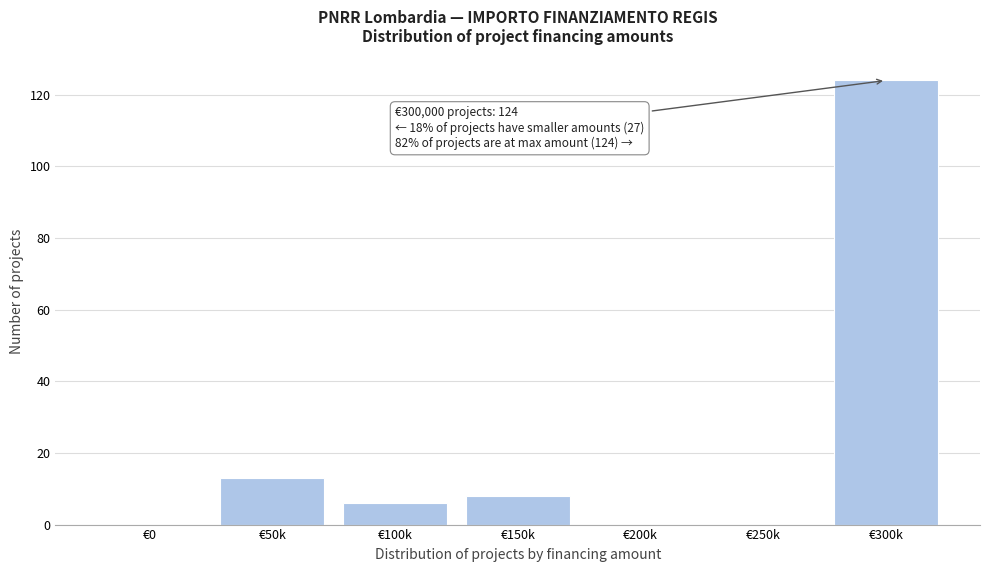

Reading left to right, what are all the values shown in this chart?

€0=0	€50k=13	€100k=6	€150k=8	€200k=0	€250k=0	€300k=124